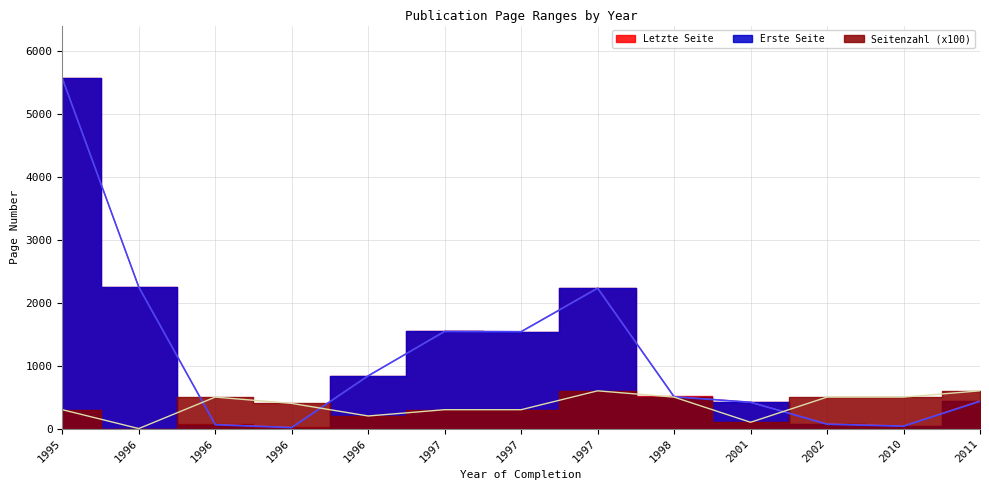

At which label does Letzte Seite reach its minimum?

1996